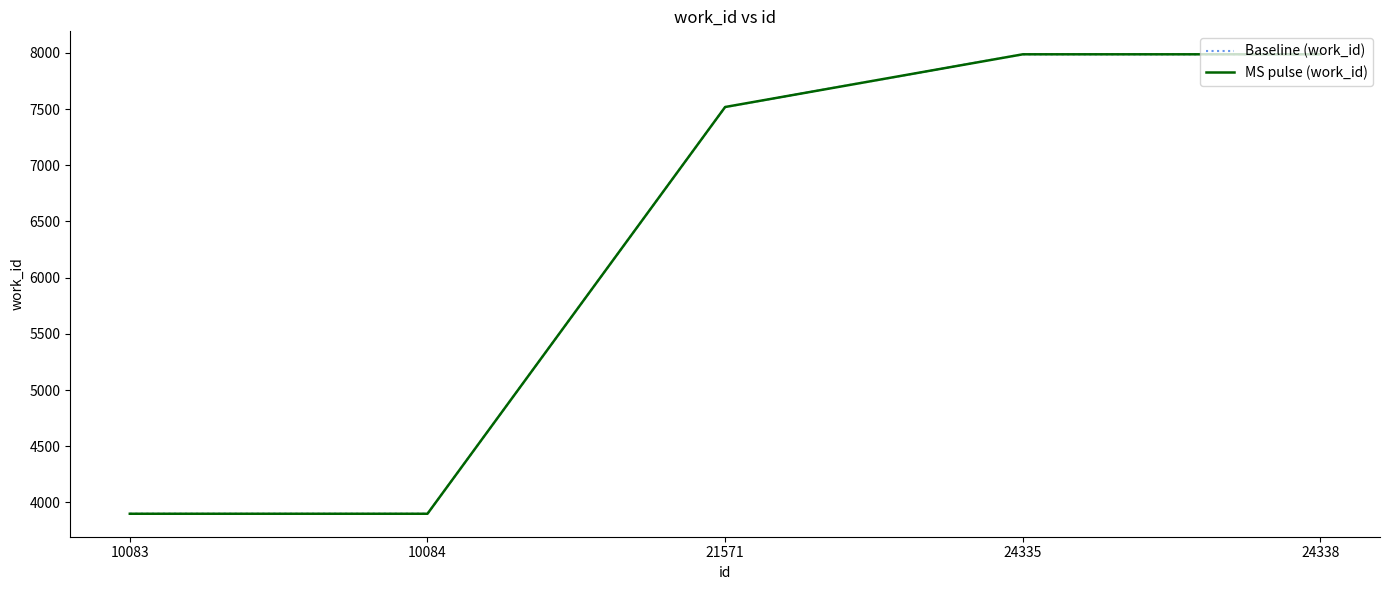

True or false: Baseline (work_id) and MS pulse (work_id) cross at least once.

False